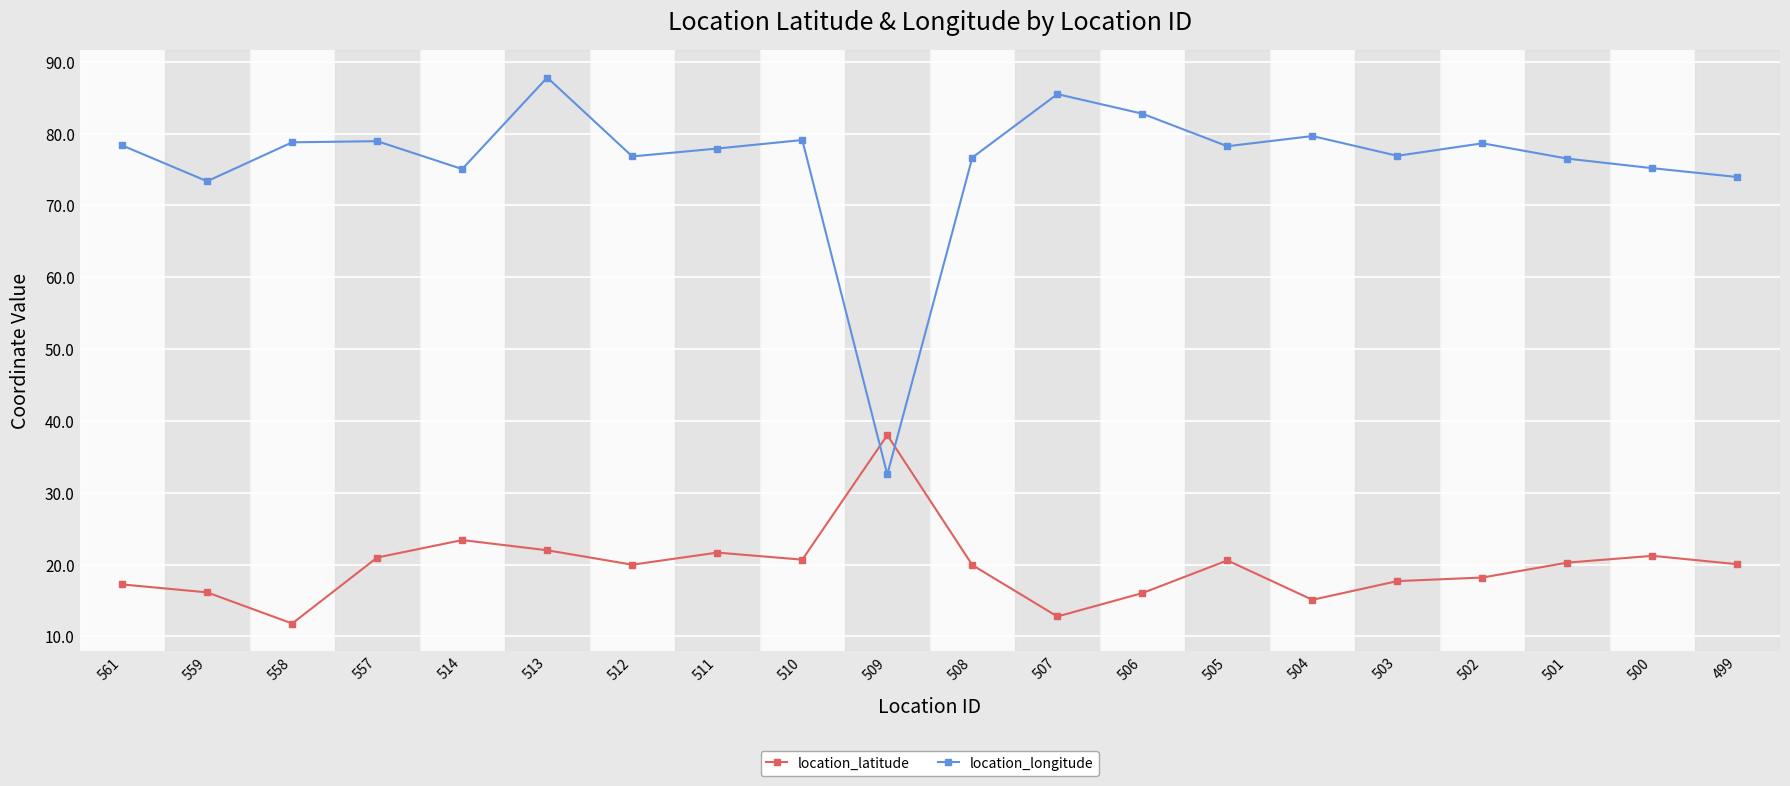

Where does the location_longitude series first go above 78?

561